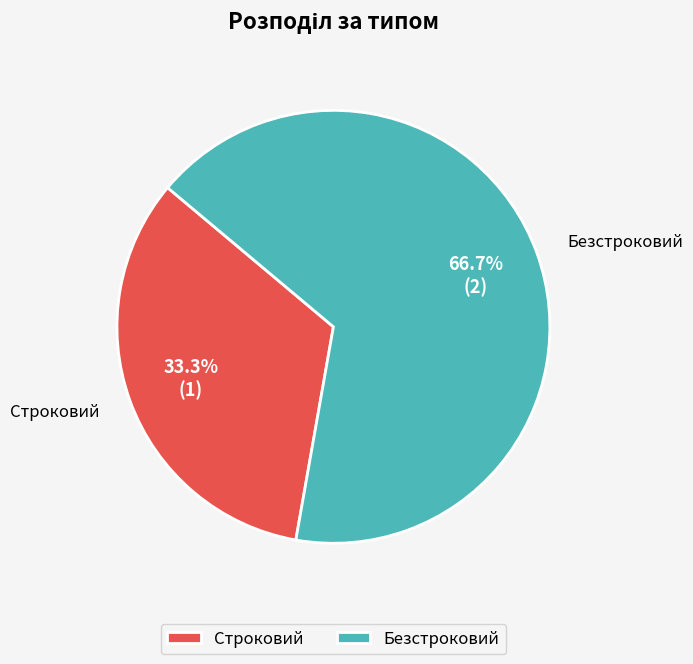

How many segments does this pie chart have?

2